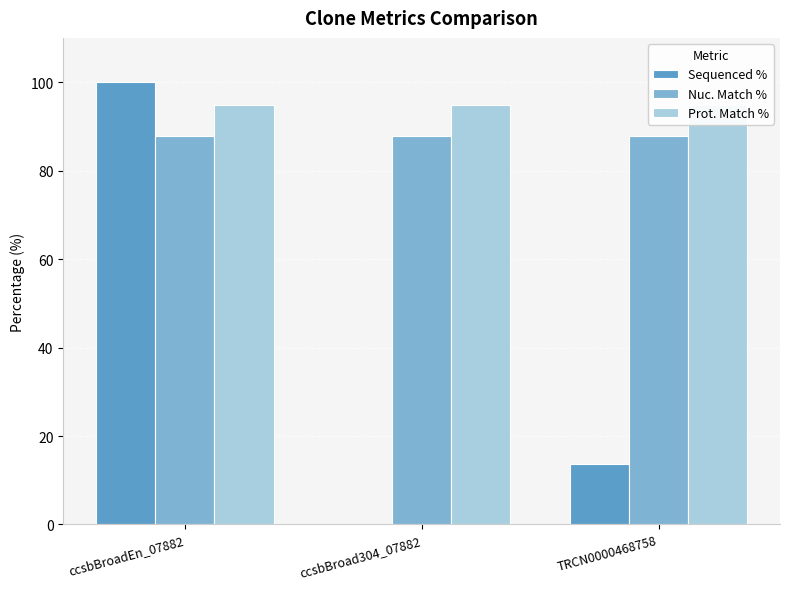

At which category is the sum across all series the highest?

ccsbBroadEn_07882